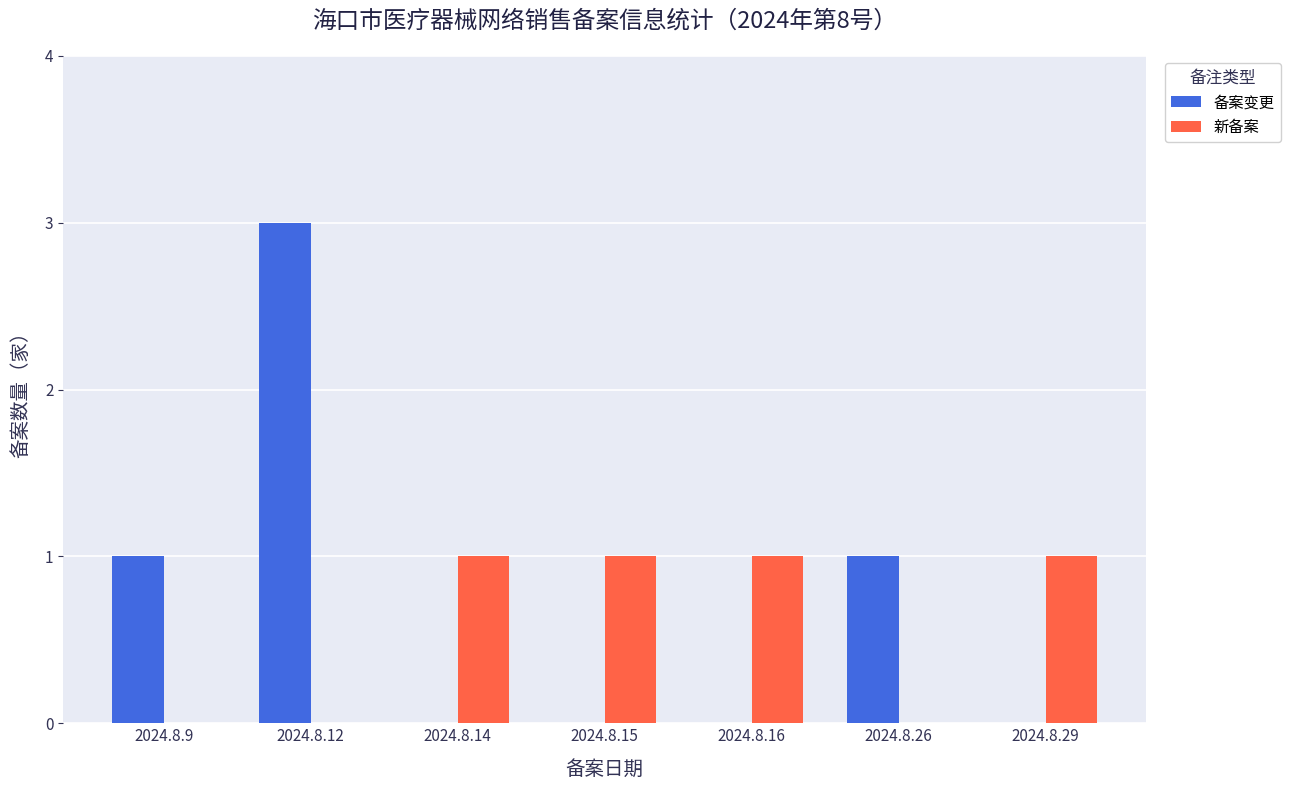

Reading left to right, list all the values displayed in this chart.

备案变更: 2024.8.9=1	2024.8.12=3	2024.8.14=0	2024.8.15=0	2024.8.16=0	2024.8.26=1	2024.8.29=0
新备案: 2024.8.9=0	2024.8.12=0	2024.8.14=1	2024.8.15=1	2024.8.16=1	2024.8.26=0	2024.8.29=1